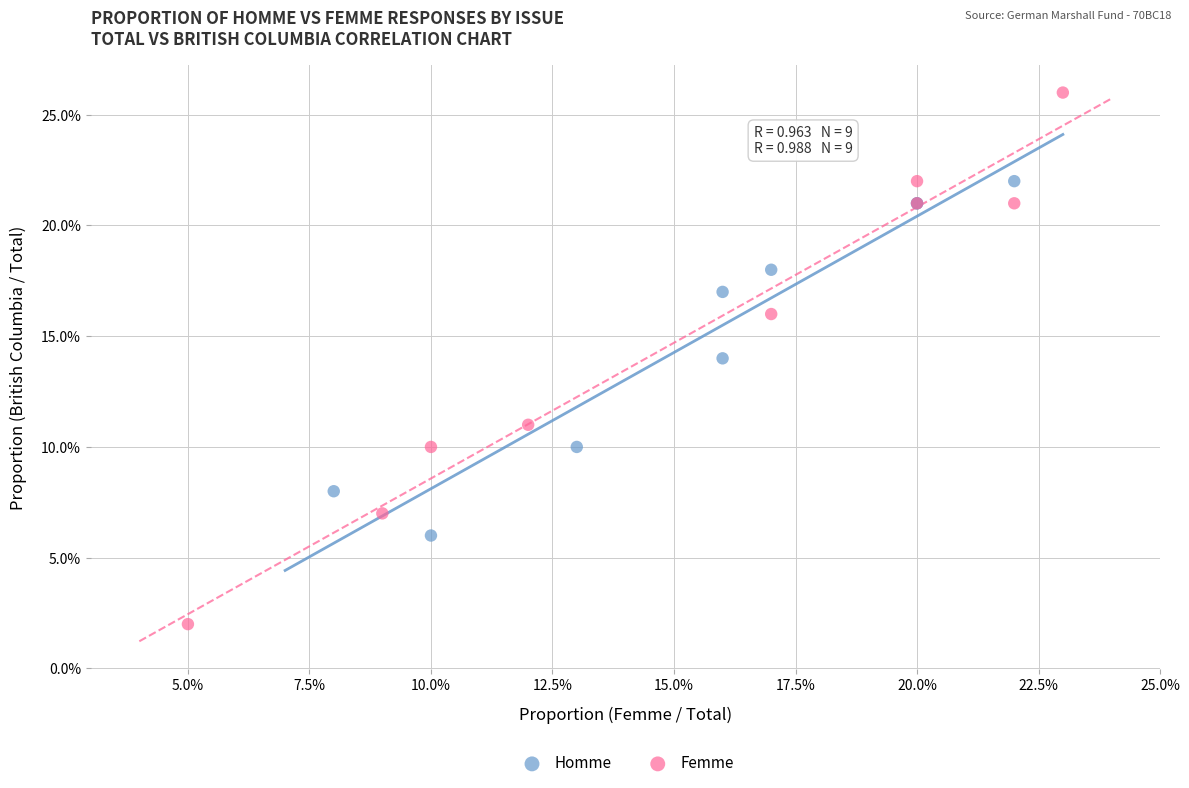

Which series reaches the maximum Y coordinate?

Femme